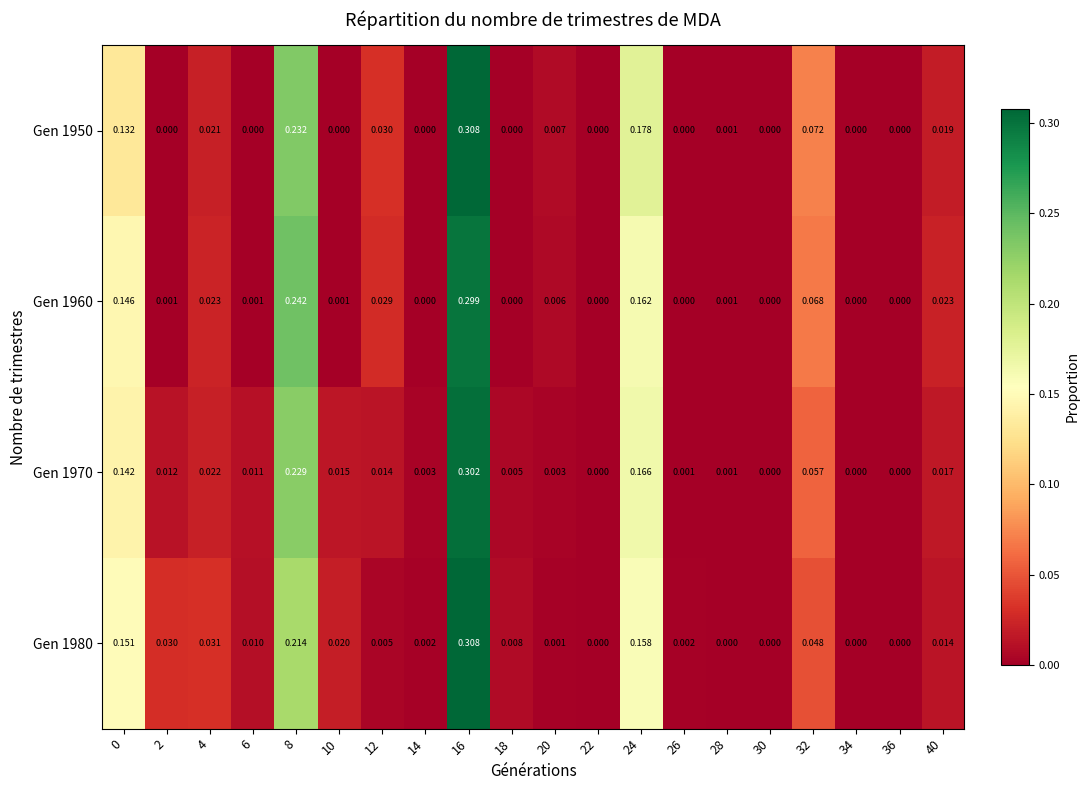

Is the value of Gen 1970 at 24 greater than the value of Gen 1960 at 40?

Yes